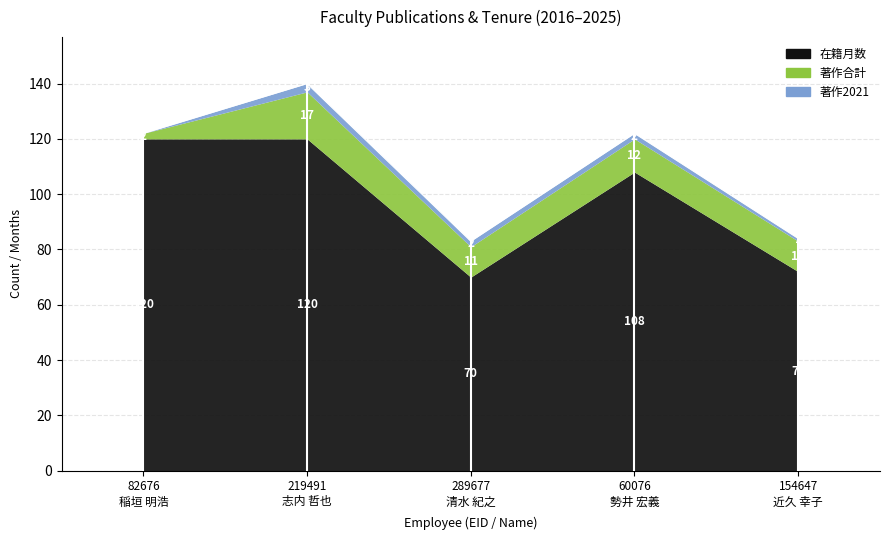

Reading left to right, extract all data points from this chart.

在籍月数: 82676
稲垣 明浩=120	219491
志内 哲也=120	289677
清水 紀之=70	60076
勢井 宏義=108	154647
近久 幸子=72
著作合計: 82676
稲垣 明浩=2	219491
志内 哲也=17	289677
清水 紀之=11	60076
勢井 宏義=12	154647
近久 幸子=11
著作2021: 82676
稲垣 明浩=0	219491
志内 哲也=3	289677
清水 紀之=2	60076
勢井 宏義=2	154647
近久 幸子=1